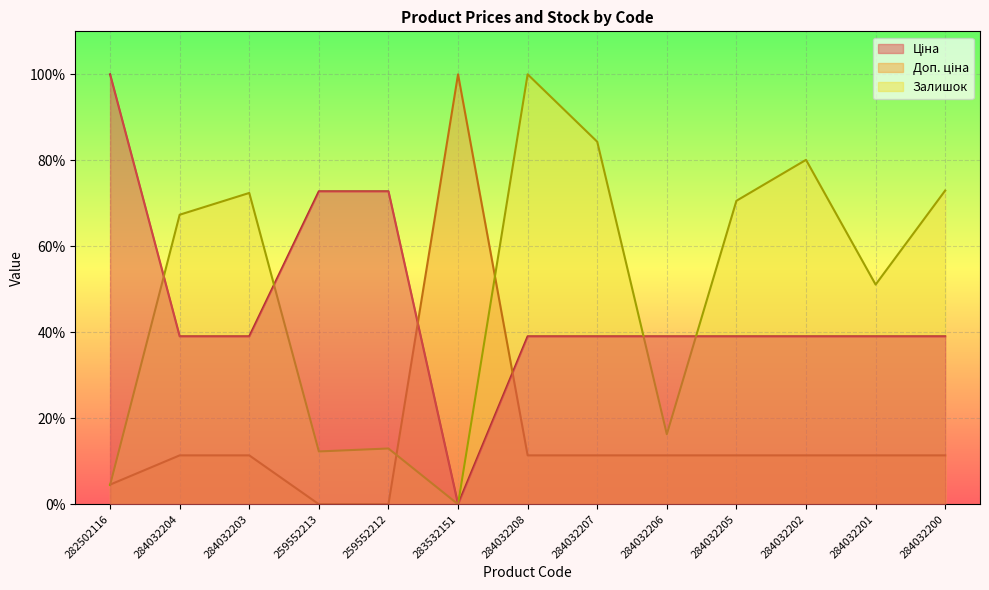

At which category is the sum across all series the highest?

284032208